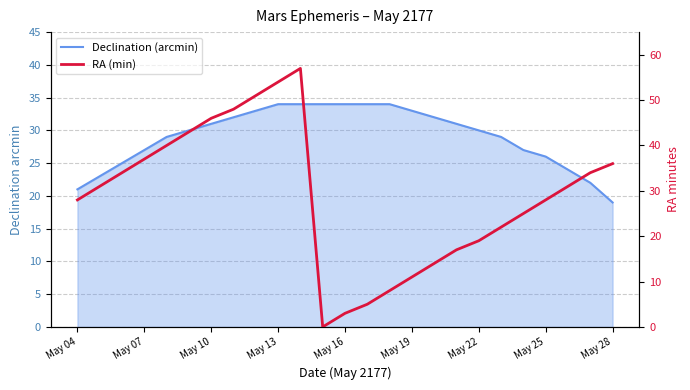

Does the chart have visible grid lines?

Yes